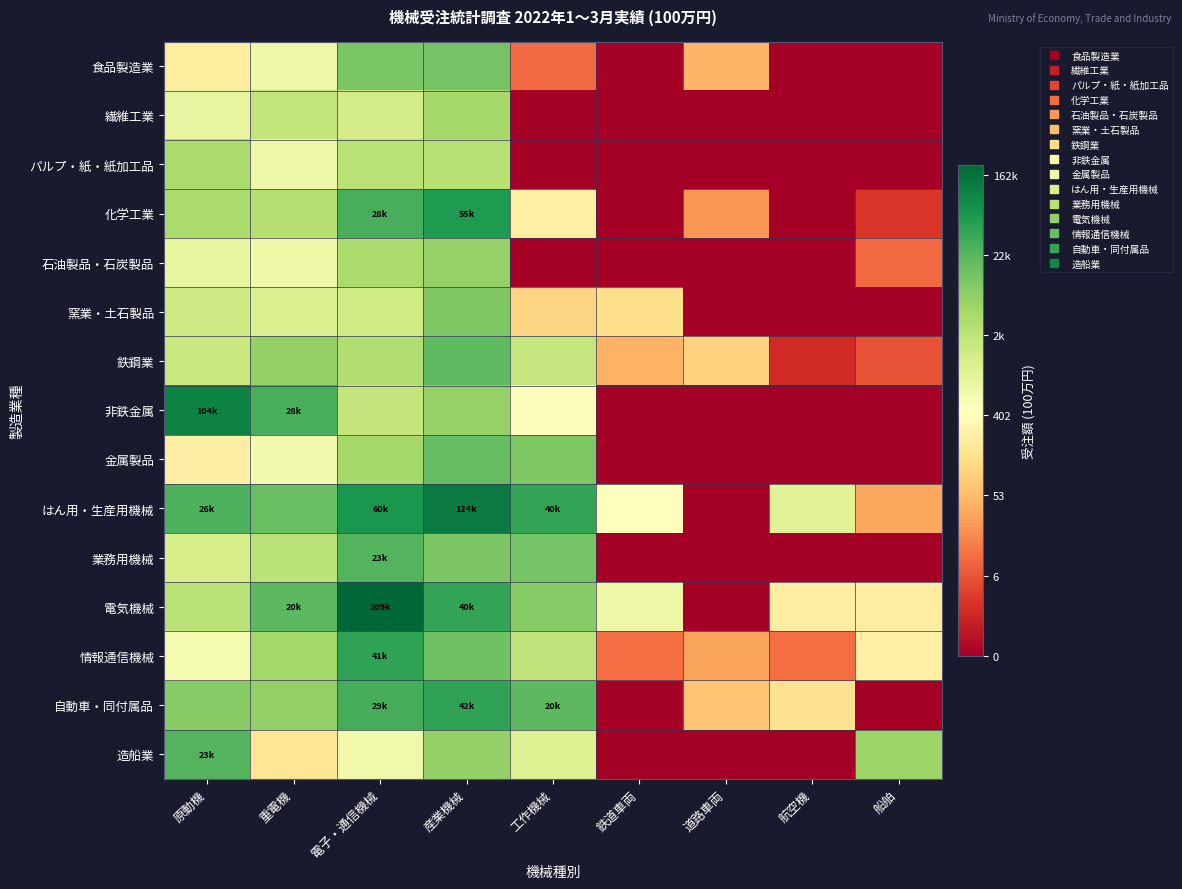

Which series has the largest range (max minus min)?

電気機械